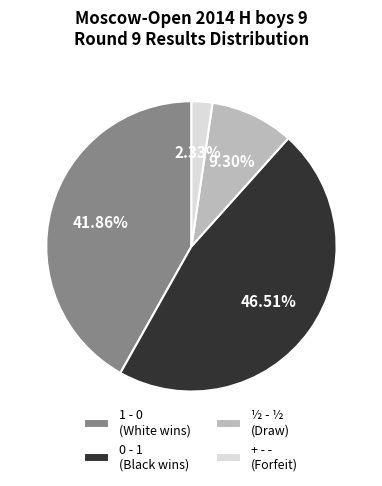

Combined, do ½ - ½ (Draw) and + - - (Forfeit) account for over 50%?

No